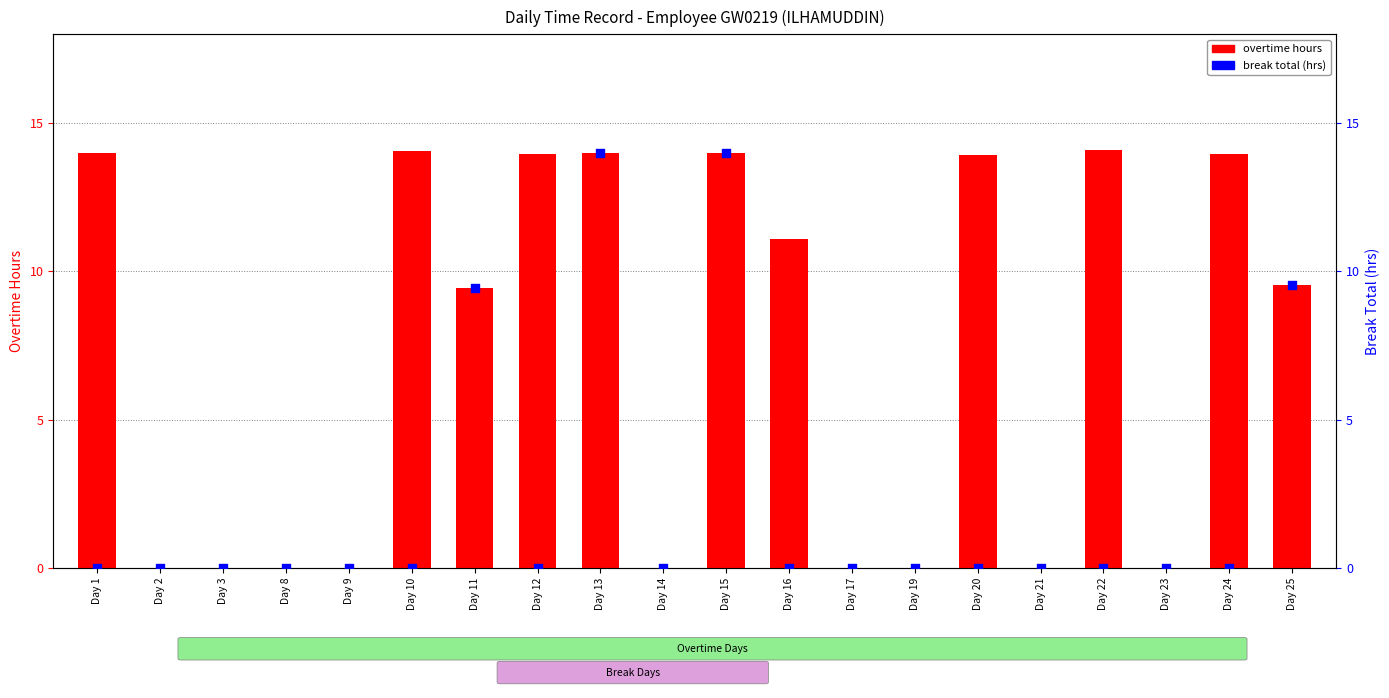

What are all the series names shown in the legend?

overtime hours, break total (hrs)